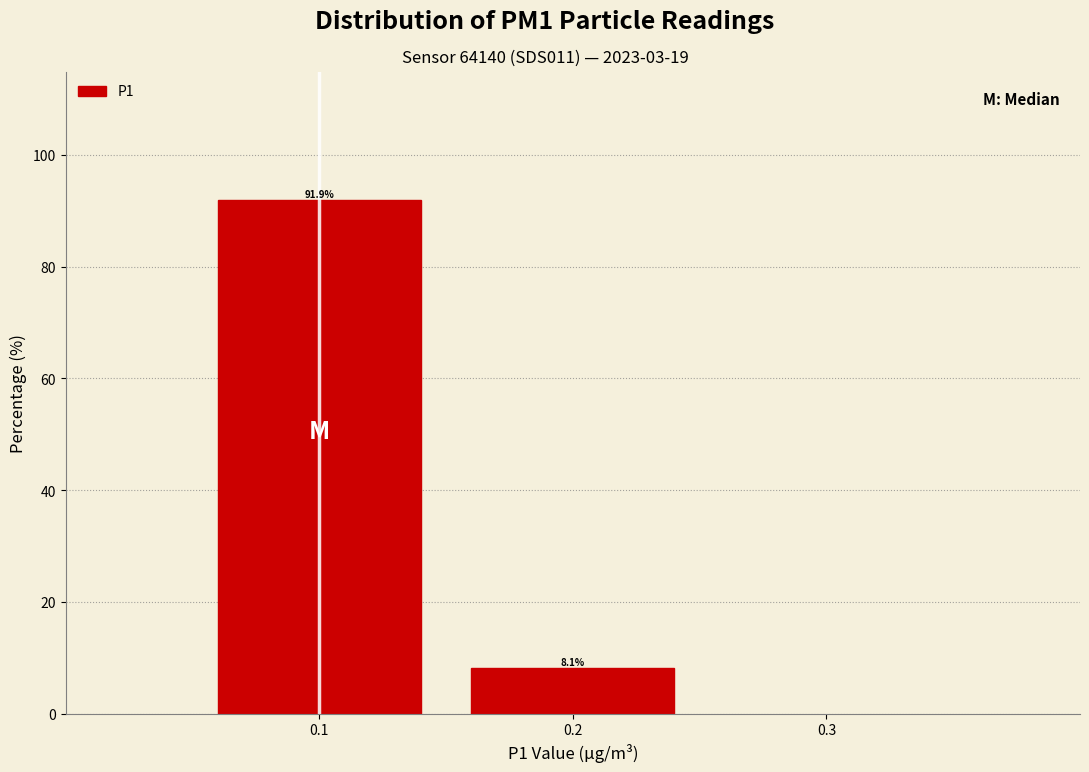

How tall is the bar that spans 0.05 to 0.15 on the x-axis?

91.9